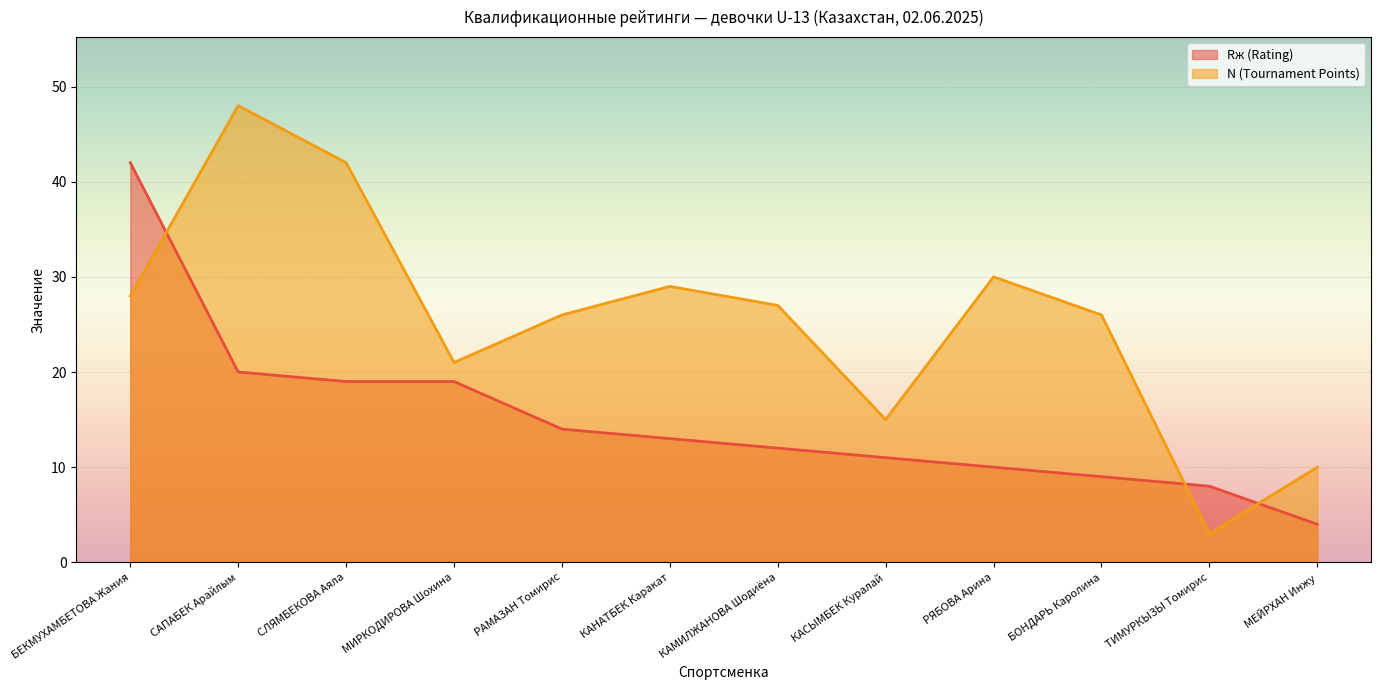

How many data points does each series have?

12